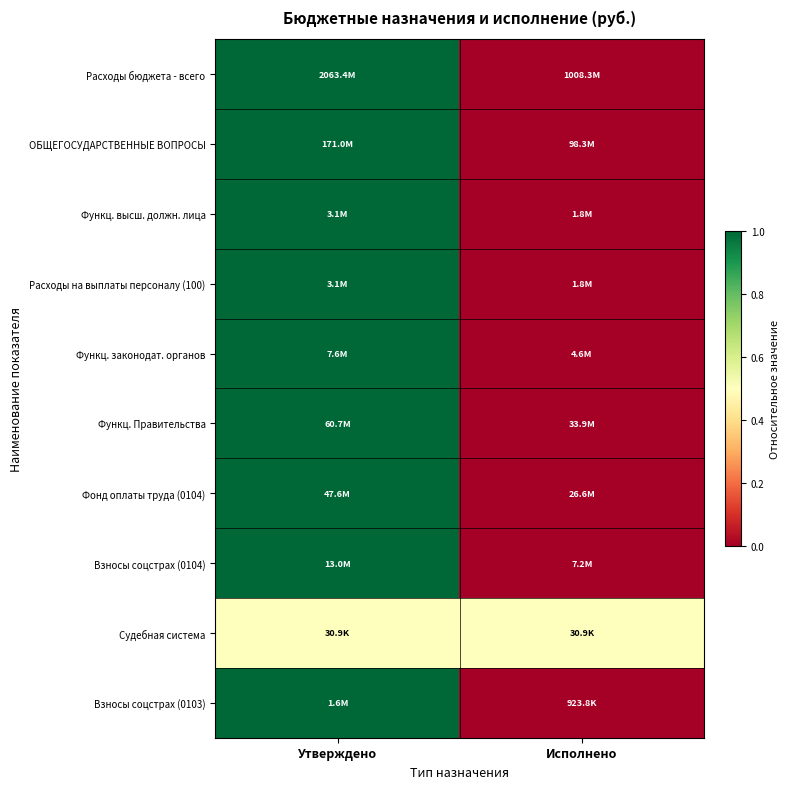

What is the greatest value displayed?

1.0